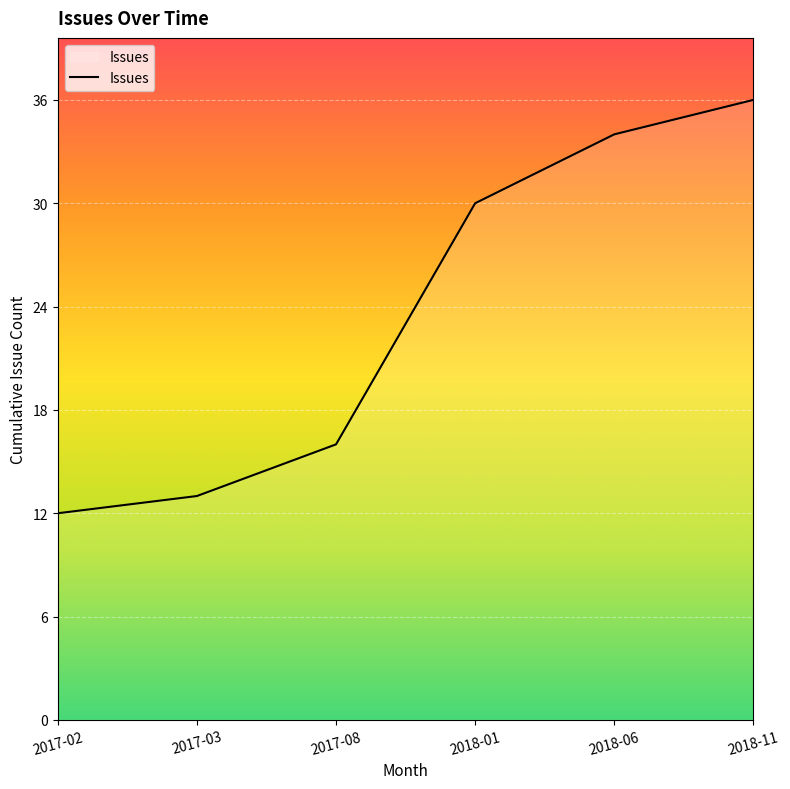

What is the minimum value shown in the chart?

12